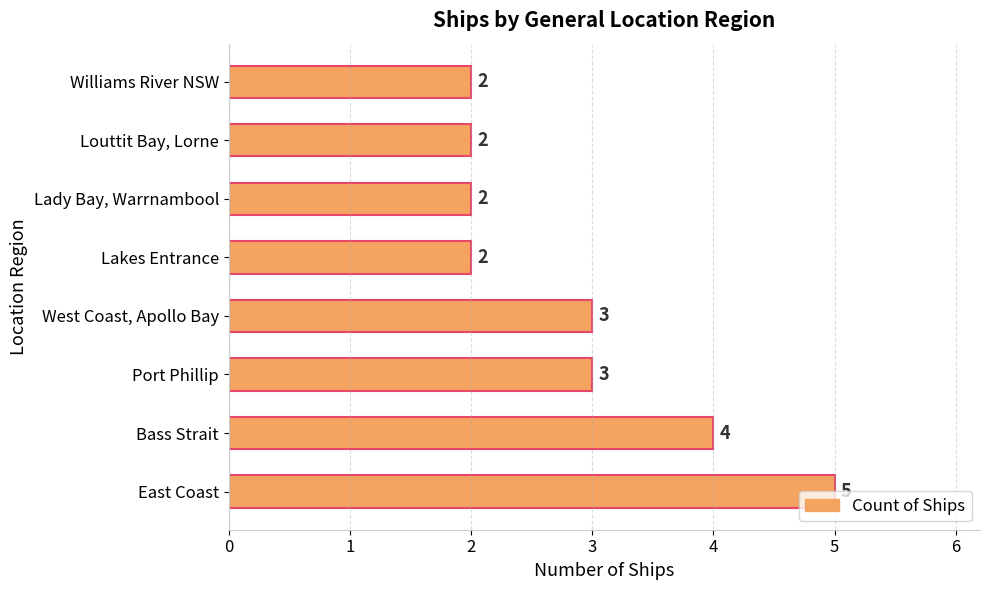

What is the approximate value at East Coast?

5